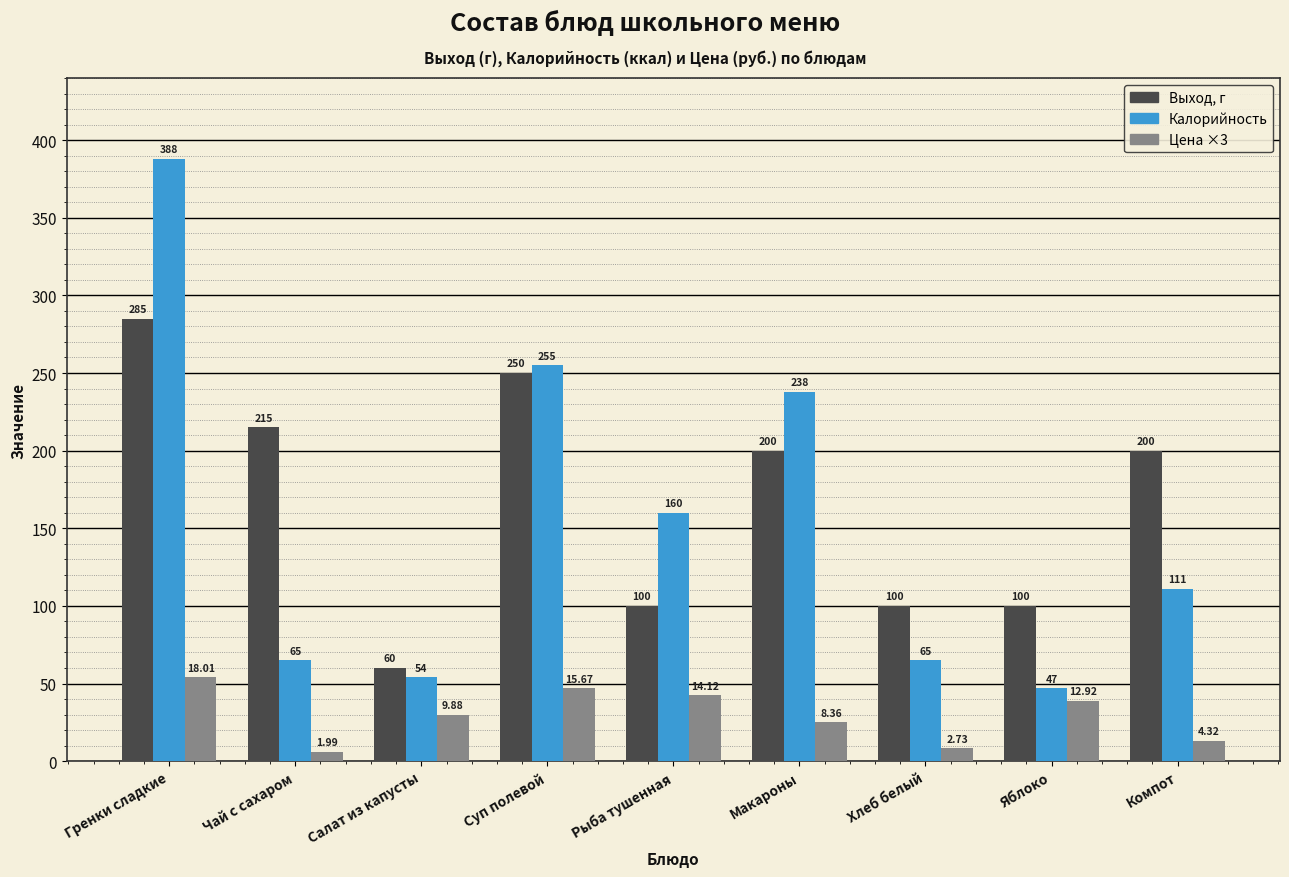

At which category is the sum across all series the highest?

Гренки сладкие